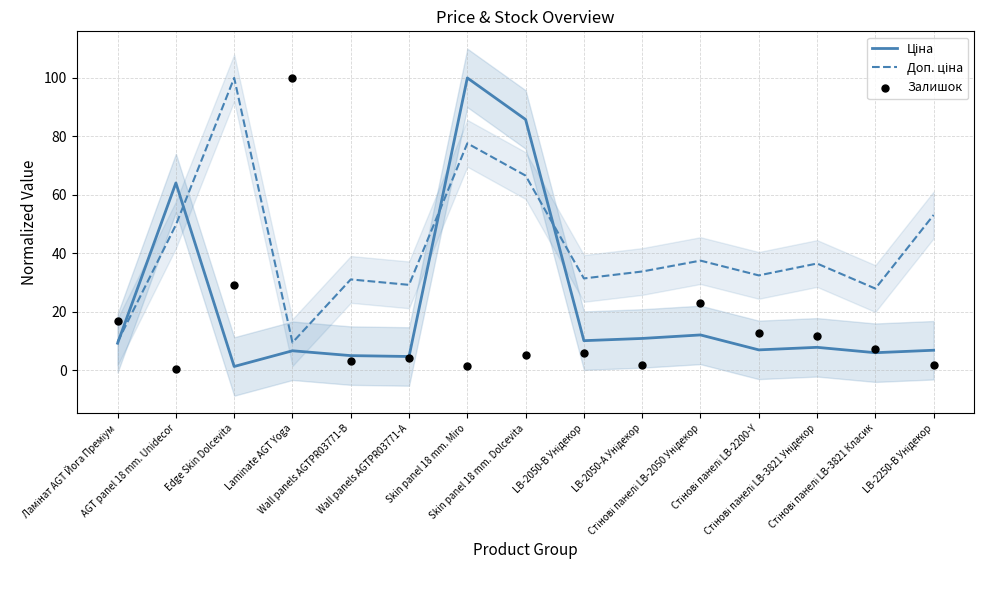

Which series reaches the minimum Y coordinate?

Залишок